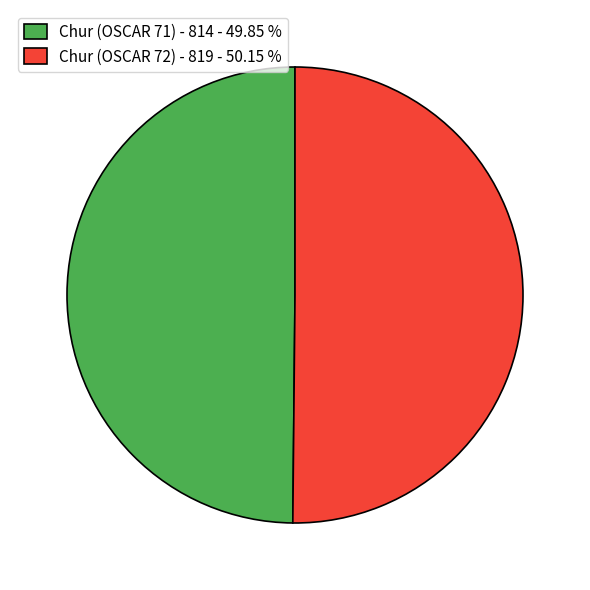

Is the sum of Chur (OSCAR 71) - 814 and Chur (OSCAR 72) - 819 greater than half?

Yes